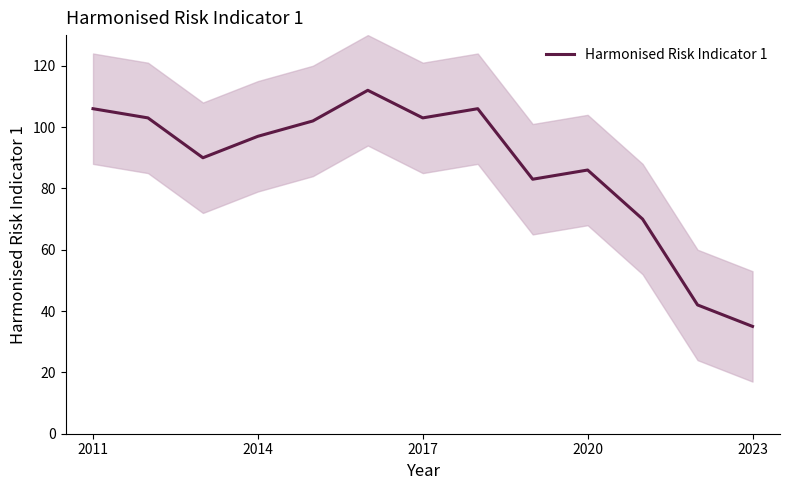

True or false: Harmonised Risk Indicator 1 has a value of 34 at 2017.

False